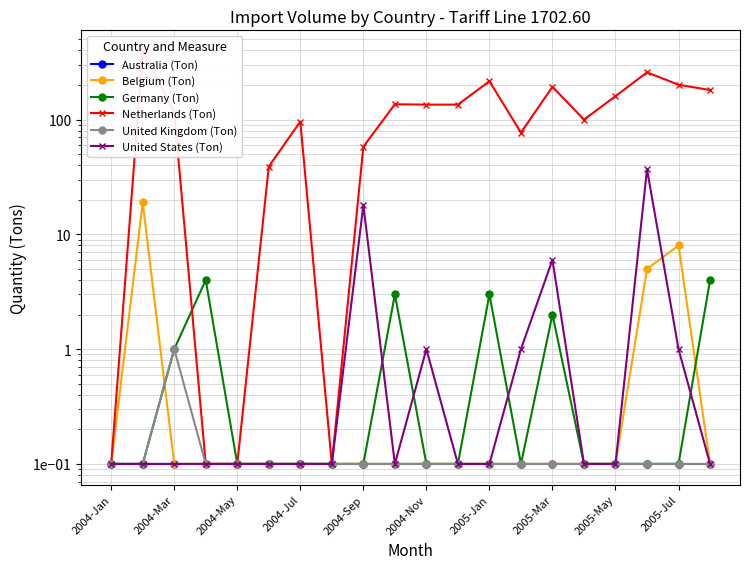

Reading right to left, list all the values displayed in this chart.

Australia (Ton): 0.1	0.1	0.1	0.1	0.1	0.1	0.1	0.1	0.1	0.1	0.1	0.1	0.1	0.1	0.1	0.1	0.1	0.1	0.1	0.1
Belgium (Ton): 0.1	8.0	5.0	0.1	0.1	0.1	0.1	0.1	0.1	0.1	0.1	0.1	0.1	0.1	0.1	0.1	0.1	0.1	19.0	0.1
Germany (Ton): 4.0	0.1	0.1	0.1	0.1	2.0	0.1	3.0	0.1	0.1	3.0	0.1	0.1	0.1	0.1	0.1	4.0	1.0	0.1	0.1
Netherlands (Ton): 181.0	201.0	258.0	160.0	100.0	193.0	77.0	216.0	135.0	135.0	136.0	58.0	0.1	96.0	39.0	0.1	0.1	116.0	396.0	0.1
United Kingdom (Ton): 0.1	0.1	0.1	0.1	0.1	0.1	0.1	0.1	0.1	0.1	0.1	0.1	0.1	0.1	0.1	0.1	0.1	1.0	0.1	0.1
United States (Ton): 0.1	1.0	37.0	0.1	0.1	6.0	1.0	0.1	0.1	1.0	0.1	18.0	0.1	0.1	0.1	0.1	0.1	0.1	0.1	0.1